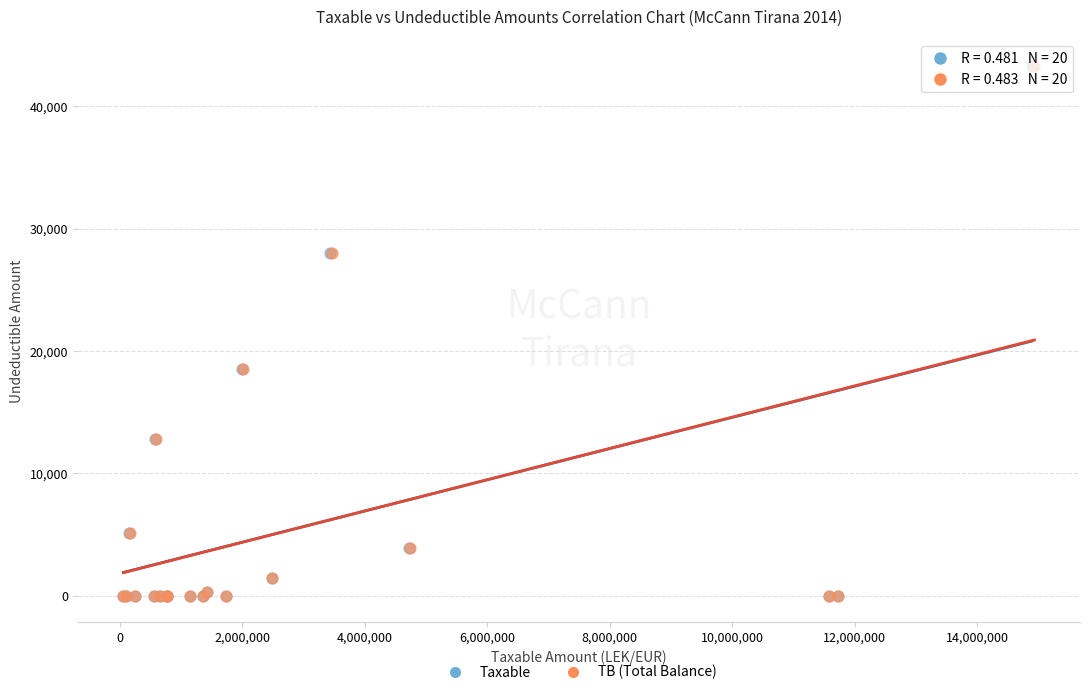

What are all the series names shown in the legend?

Taxable, TB (Total Balance)